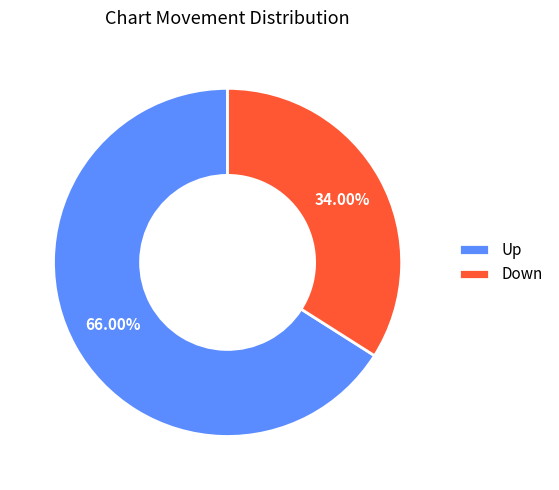

How many slices are in this pie chart?

2